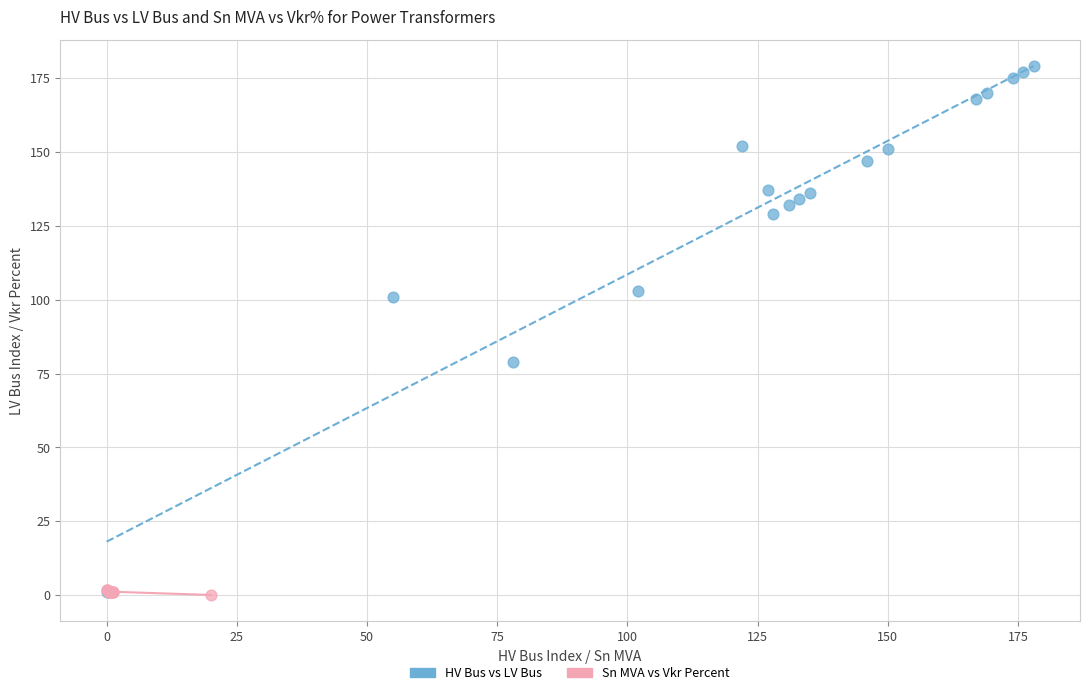

Which series has the largest Y range (max minus min)?

HV Bus vs LV Bus